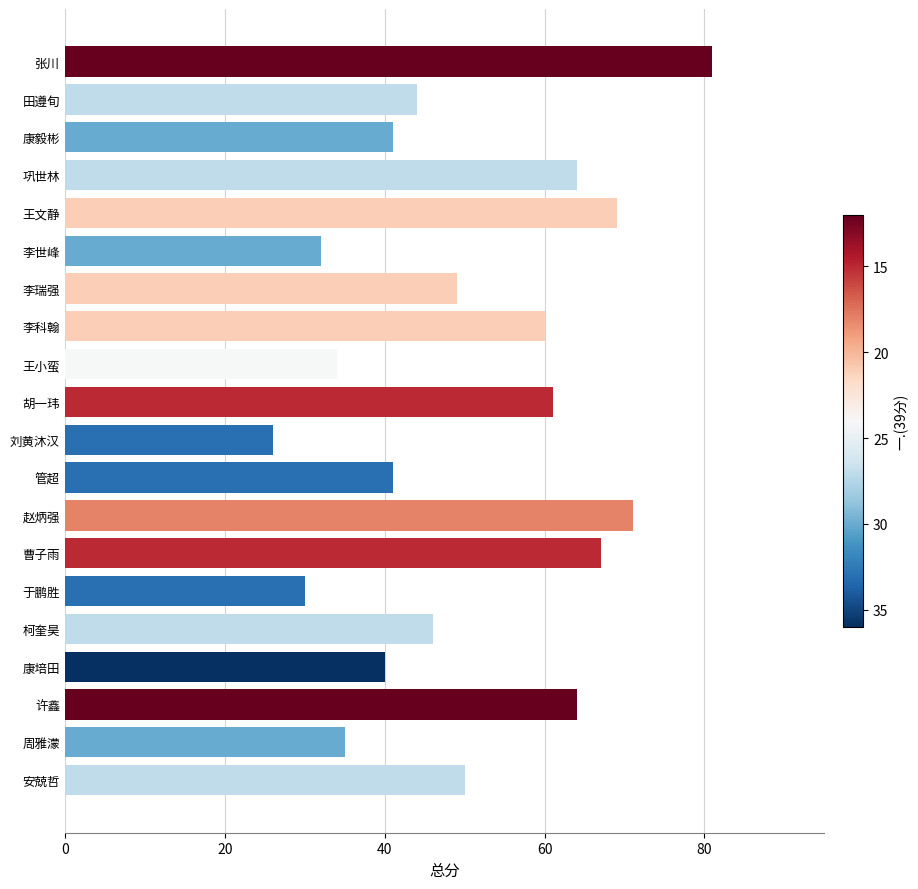

How many categories are shown in the chart?

20